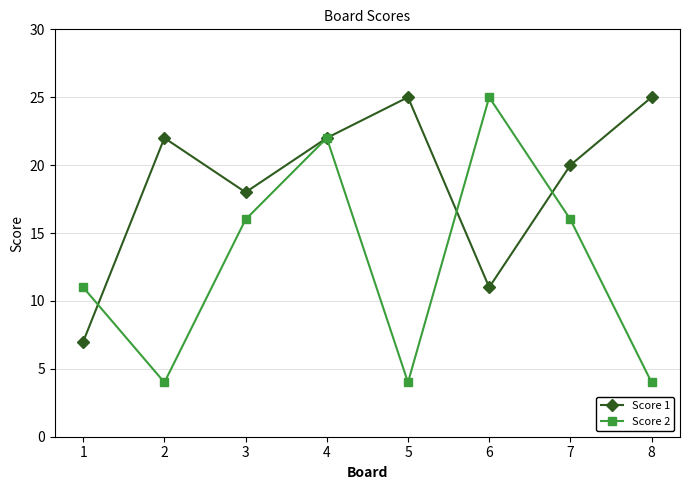

The Score 2 series shows 4 at 5. True or false?

True